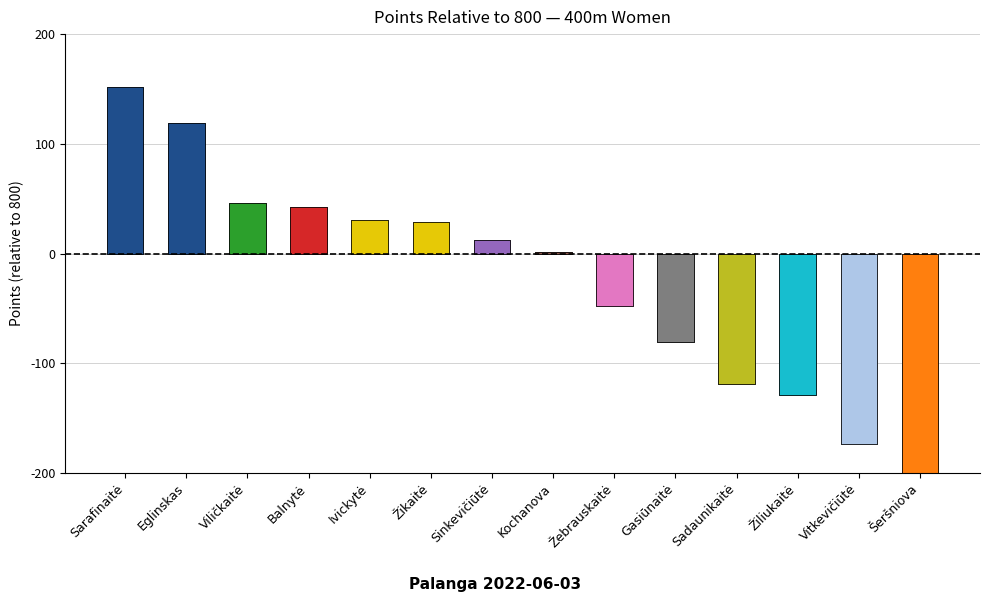

How many bars are there in total?

14